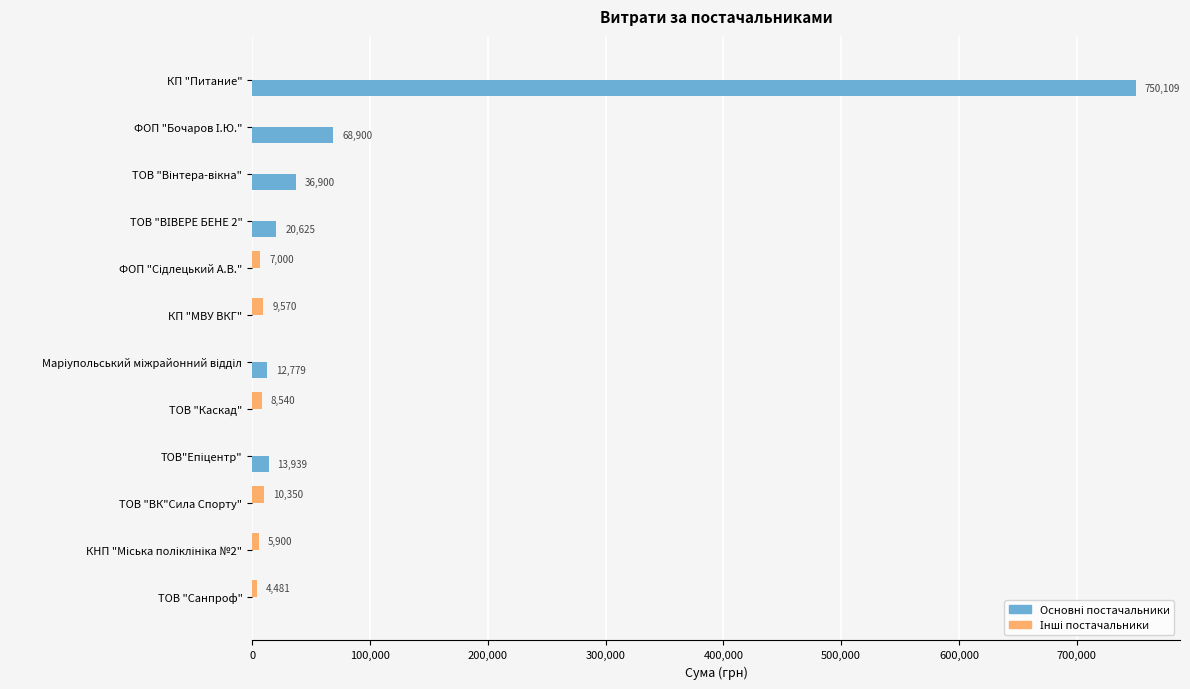

What is the greatest value displayed?

750109.4